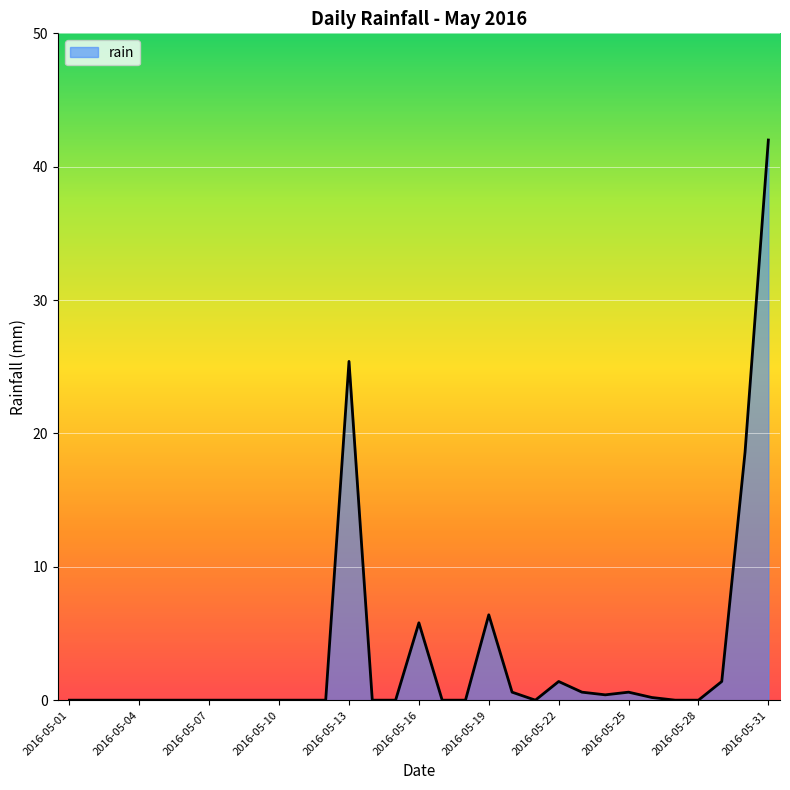

Count the number of data series in this chart.

1